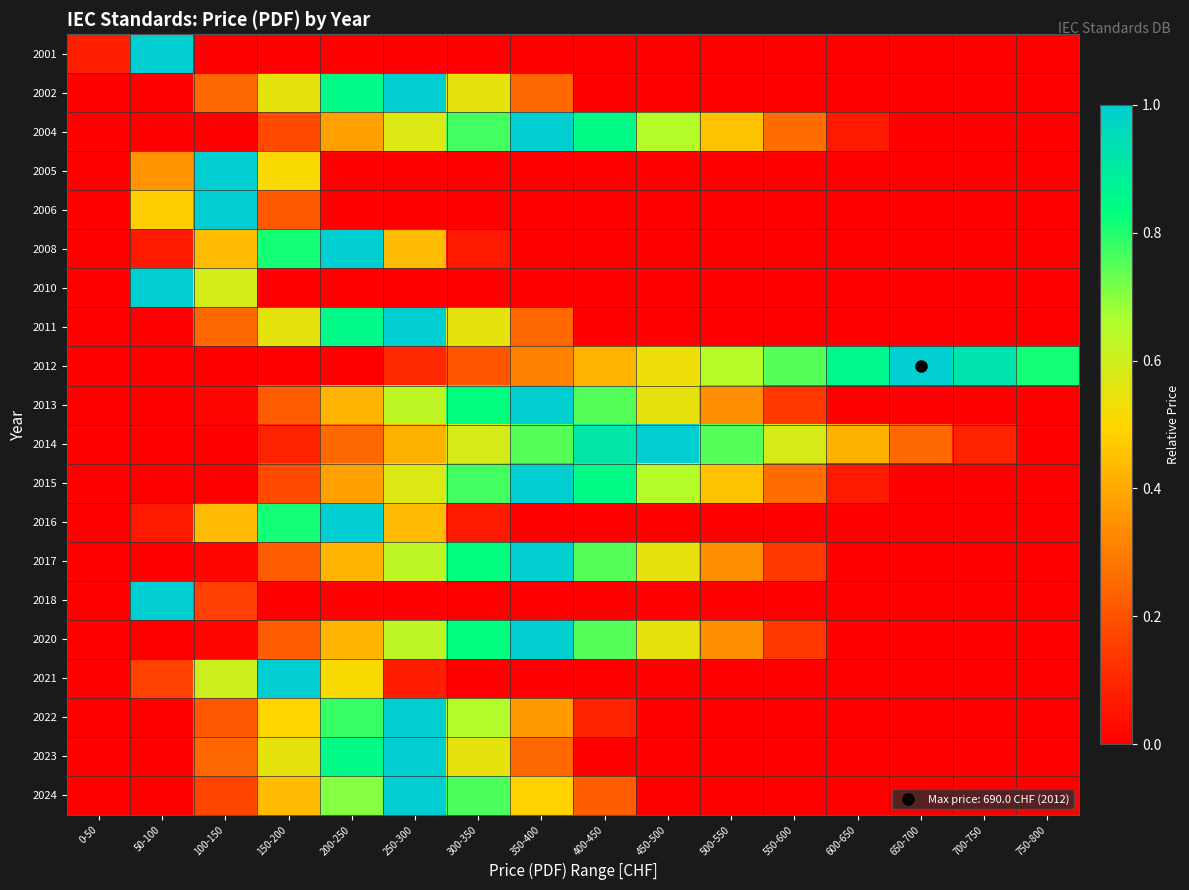

What is the spread (max minus min) of values at 500-550?

0.8